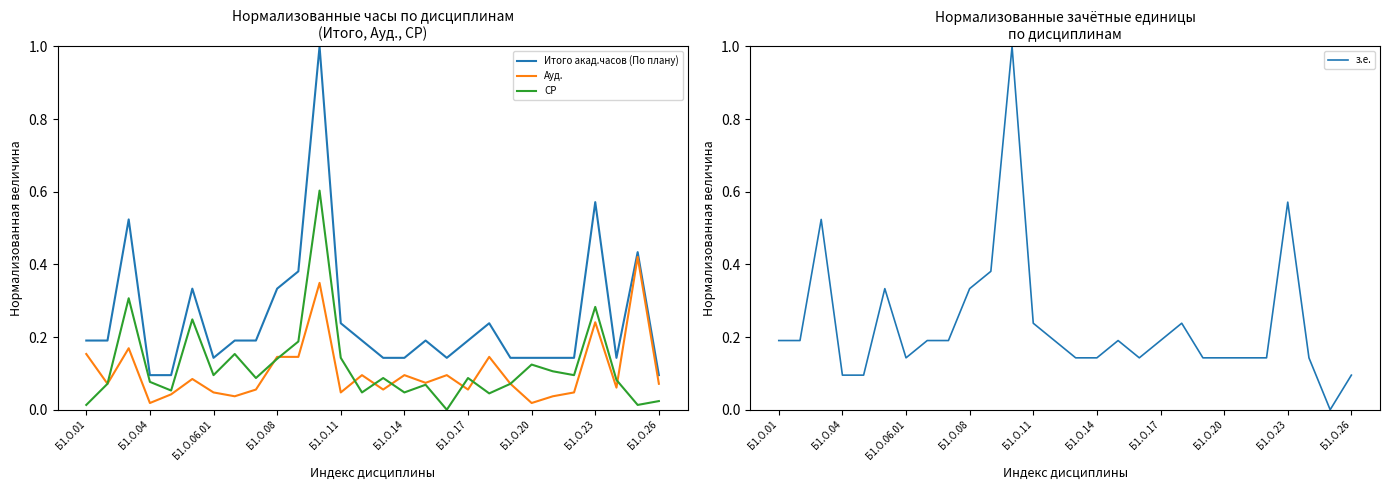

At how many categories does at least one series exceed 0?

28